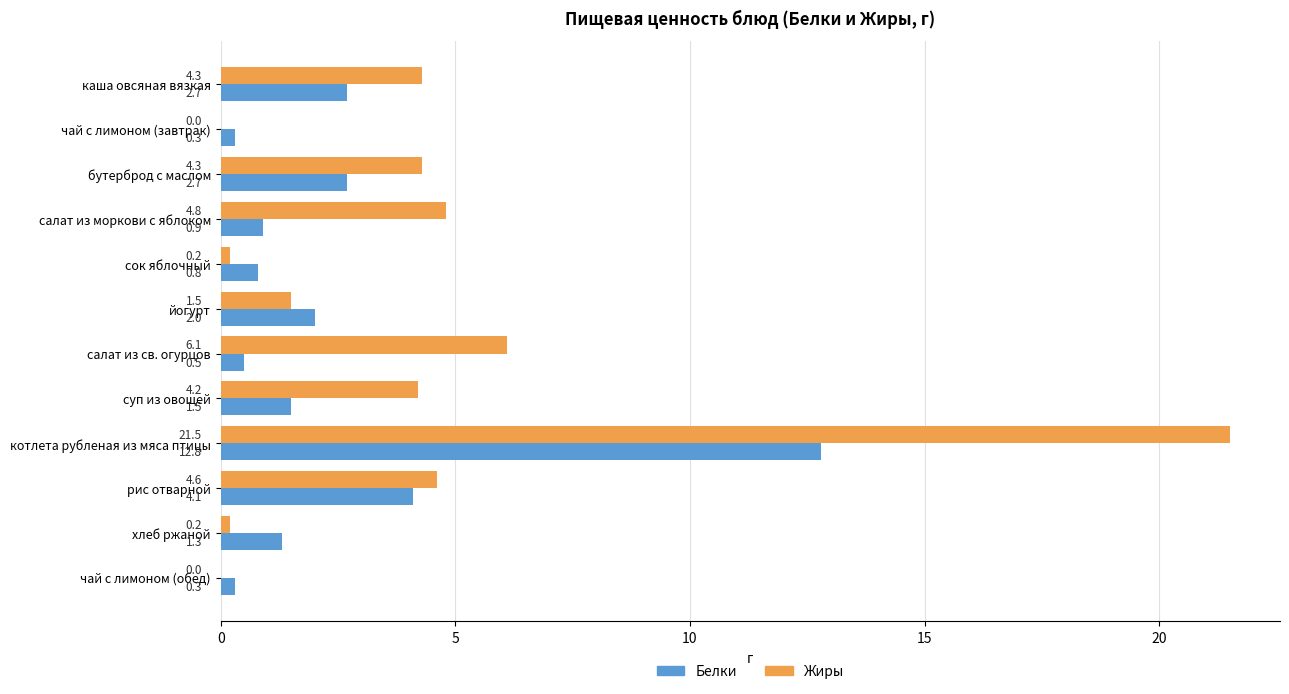

Where is Жиры nearest to the value 10?

салат из св. огурцов